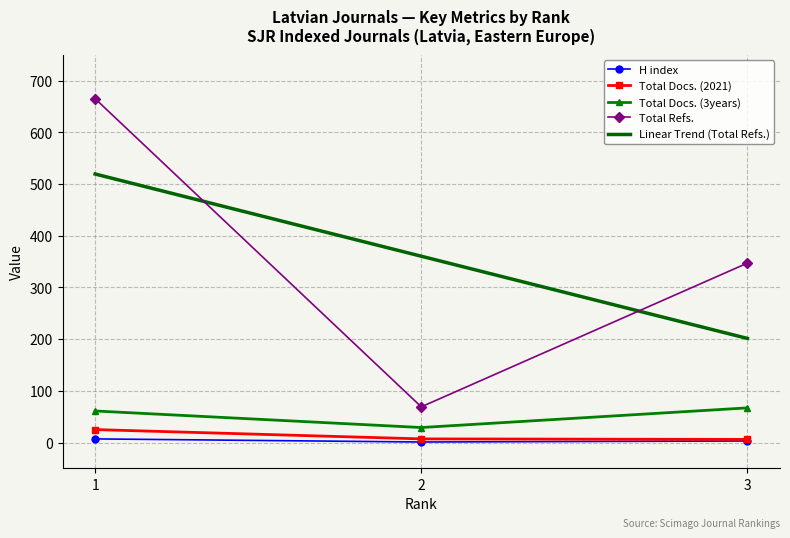

What is the average value of the H index series?

4